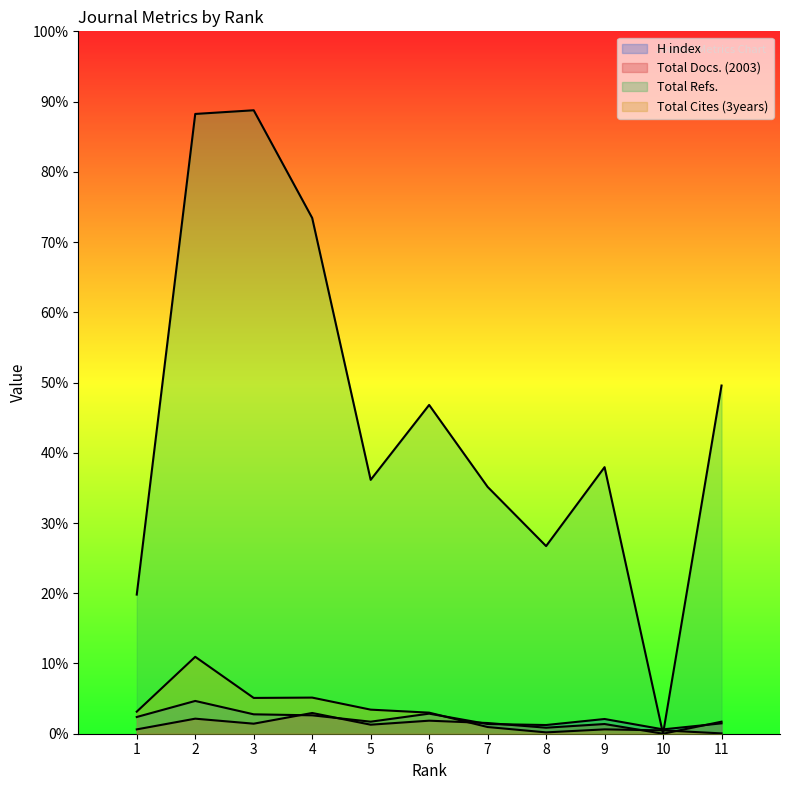

After their last crossing, which series has the higher values: H index or Total Refs.?

Total Refs.